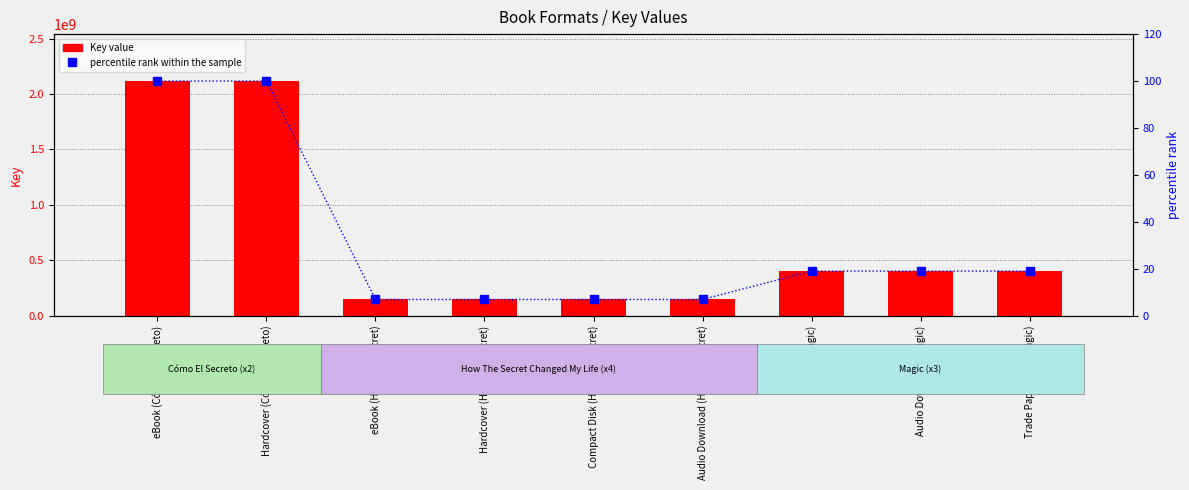

Is the value of percentile rank within the sample at Hardcover (Cómo El Secreto) greater than the value of Key at eBook (Magic)?

No